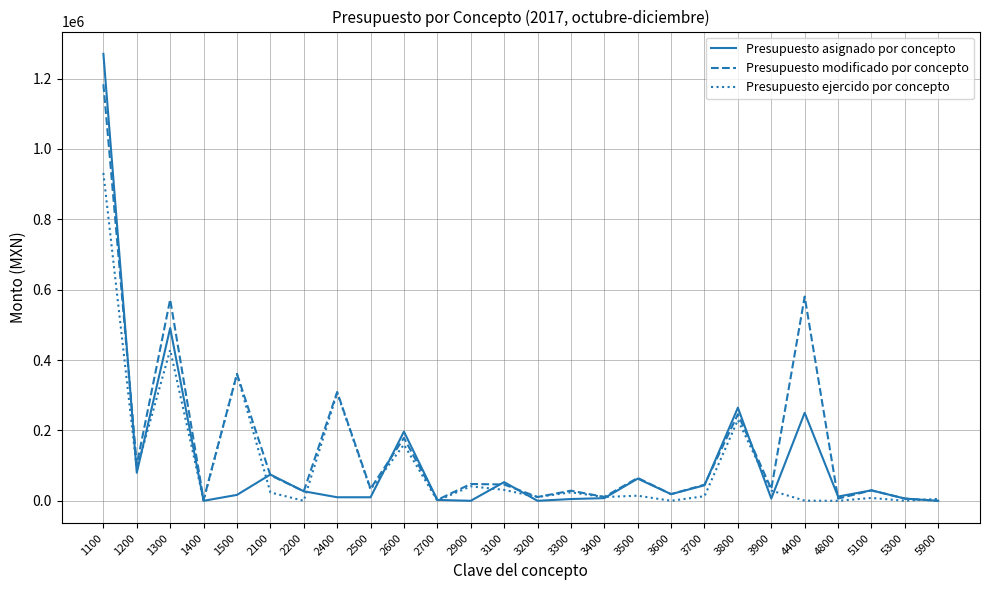

The value of Presupuesto ejercido por concepto at 1500 is 558951.7. True or false?

False